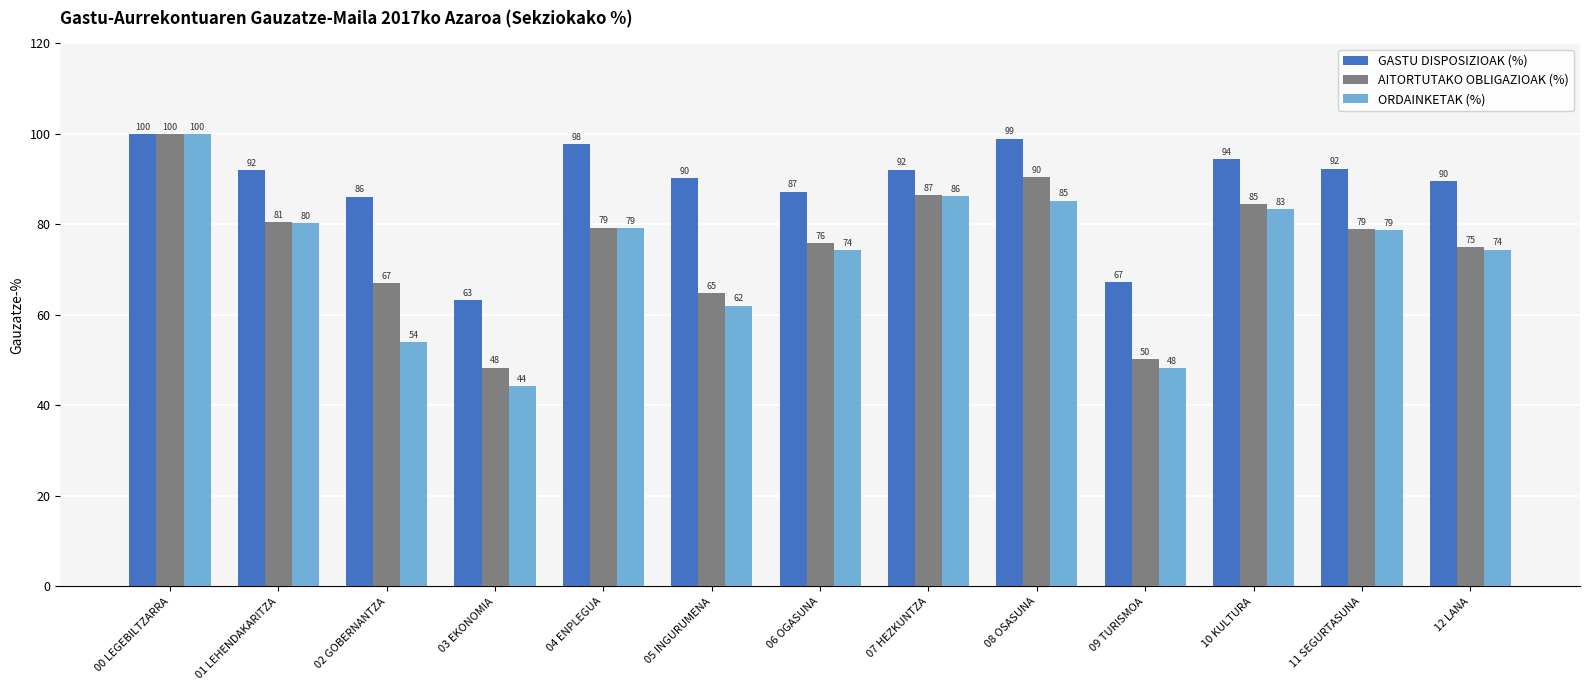

At which category is the sum across all series the highest?

00 LEGEBILTZARRA